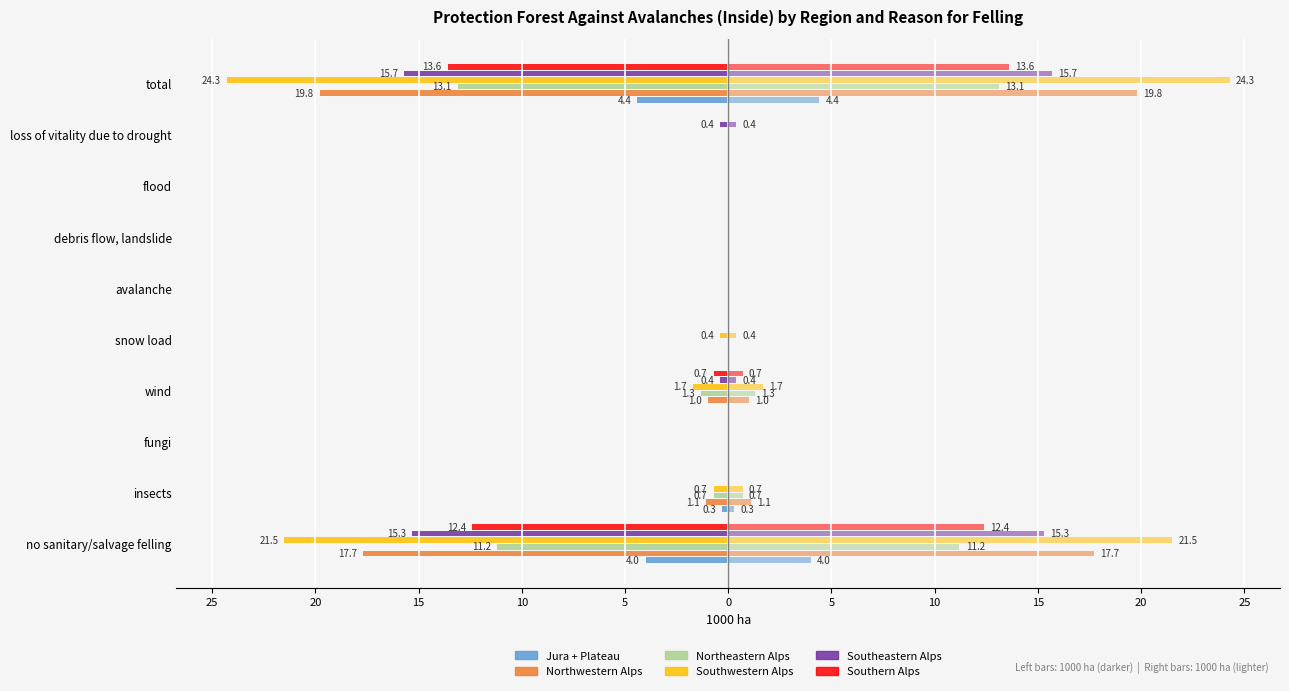

Is it true that Northwestern Alps equals 7.5 at loss of vitality due to drought?

False